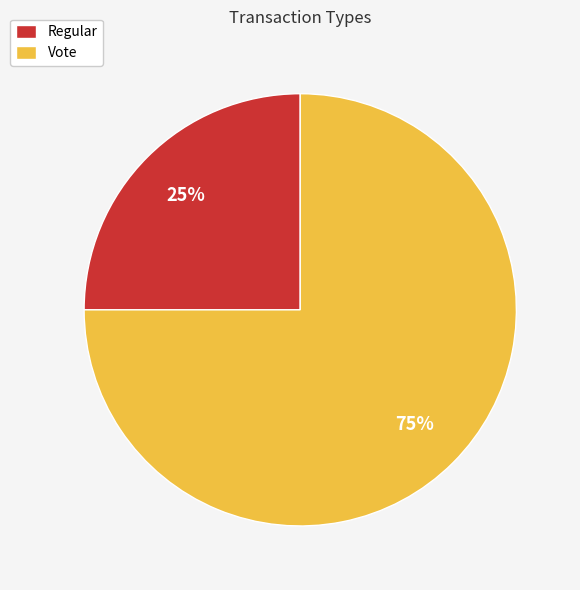

To the nearest percent, what portion does Vote represent?

75%